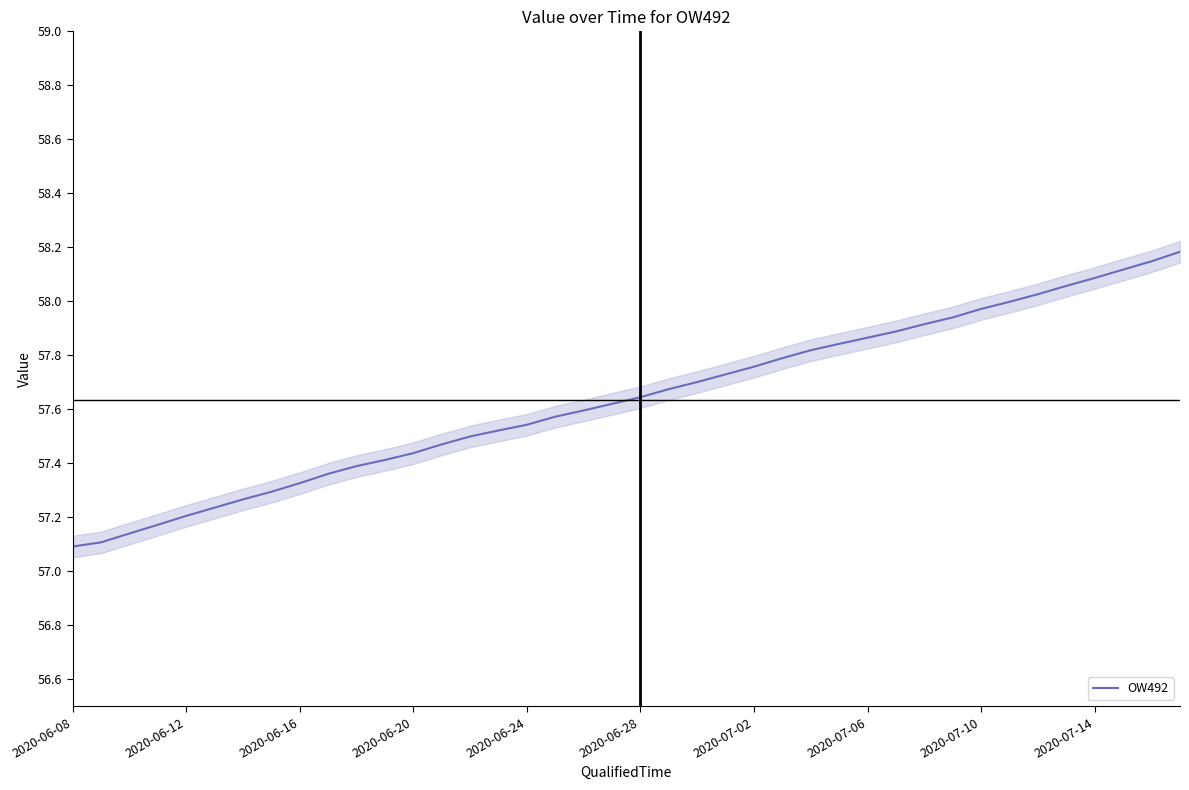

What is the sum of all values?

2305.4